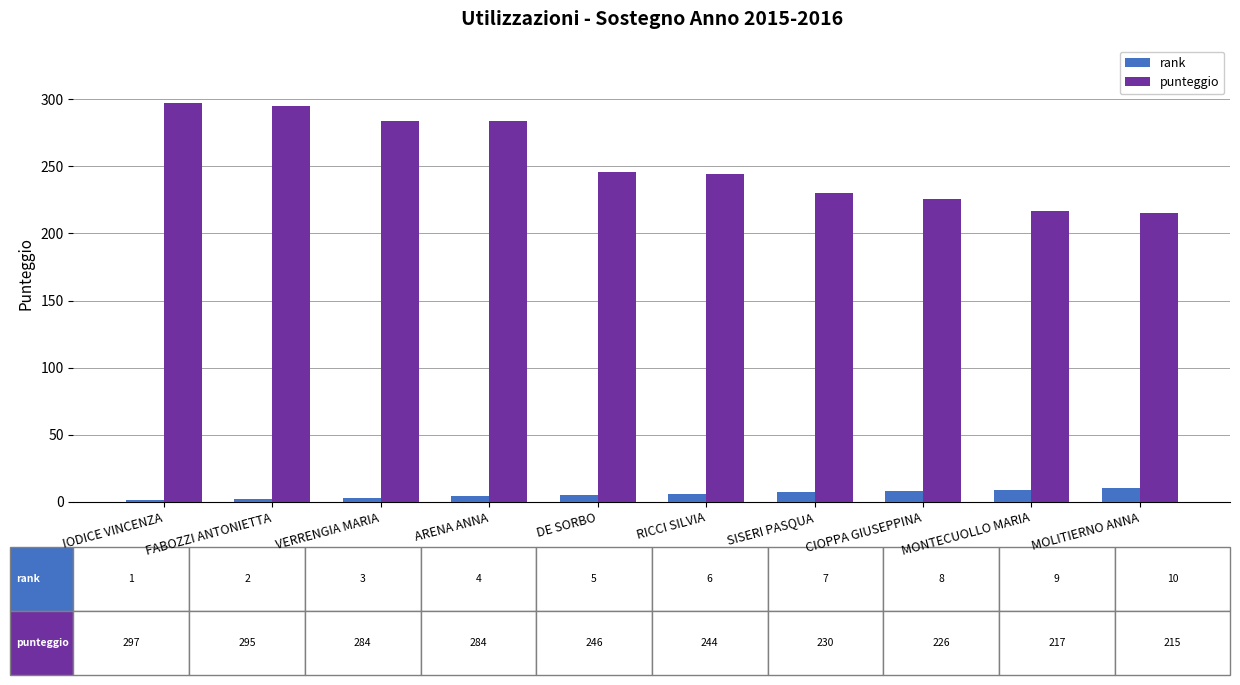

Between ARENA ANNA and DE SORBO, which series saw the biggest shift?

punteggio